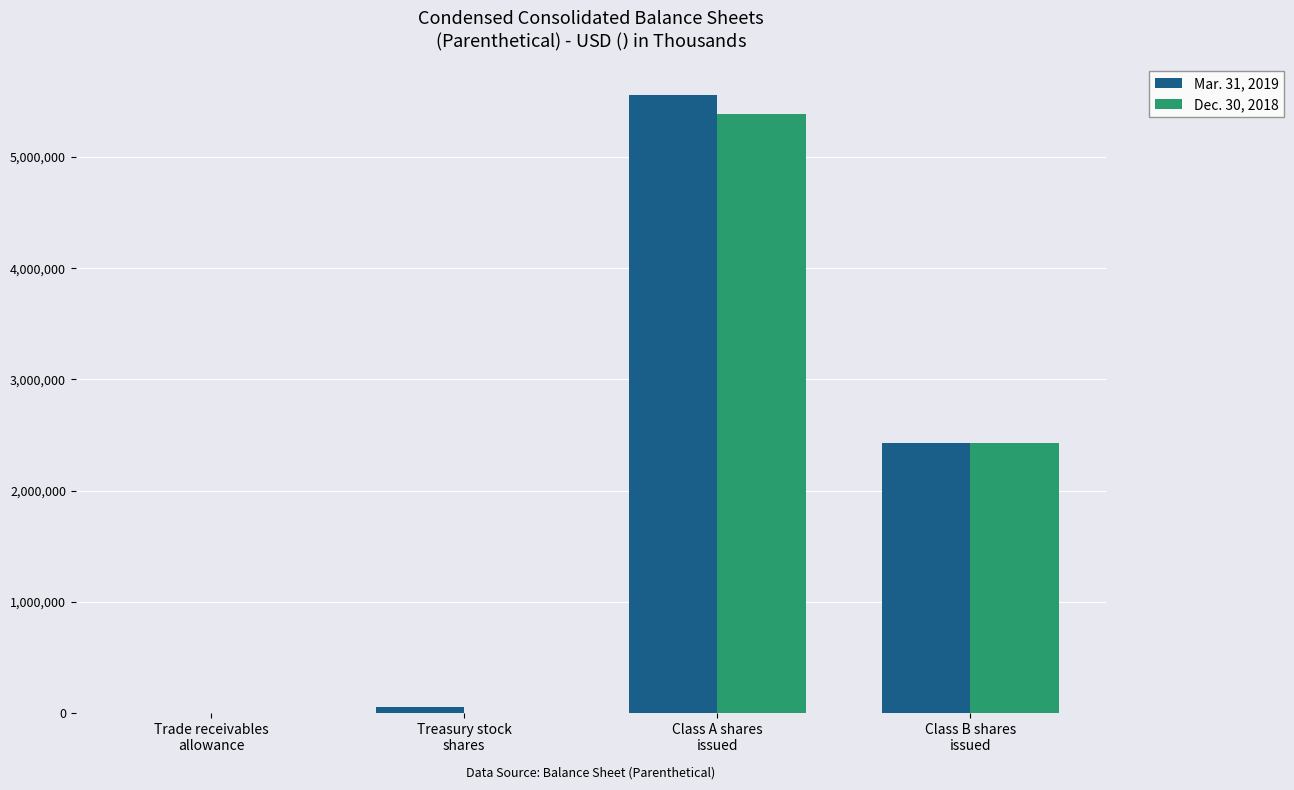

What are all the series names shown in the legend?

Mar. 31, 2019, Dec. 30, 2018